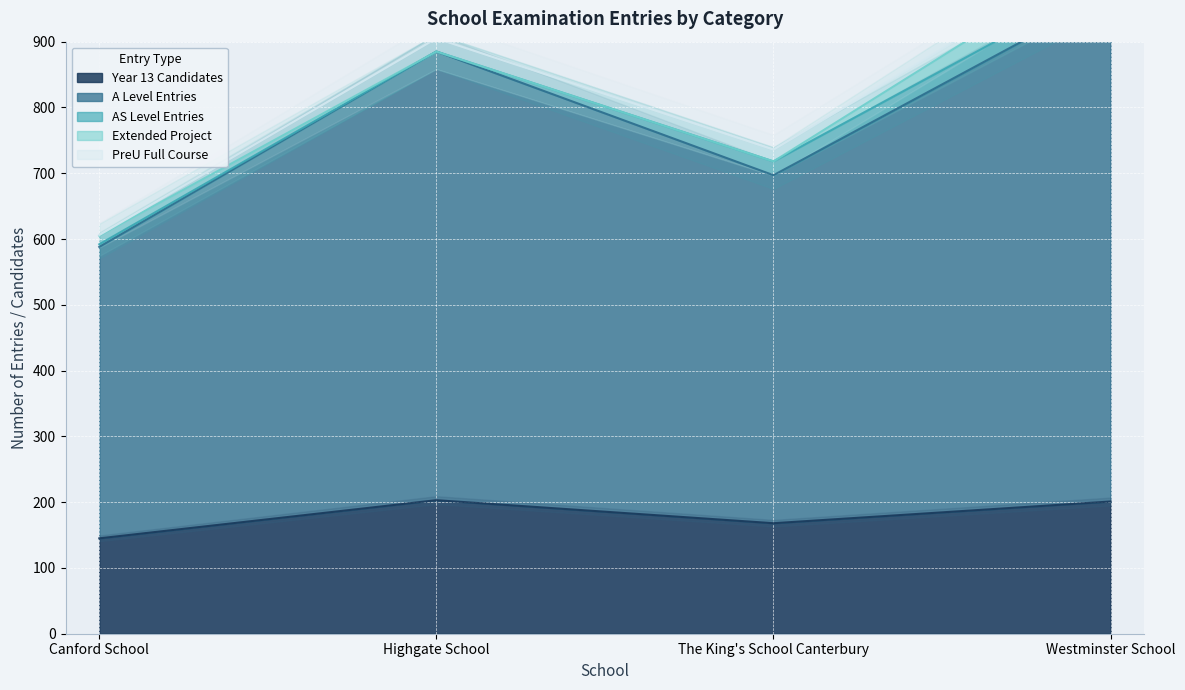

True or false: Extended_Project and Year_13_Candidates cross at least once.

False